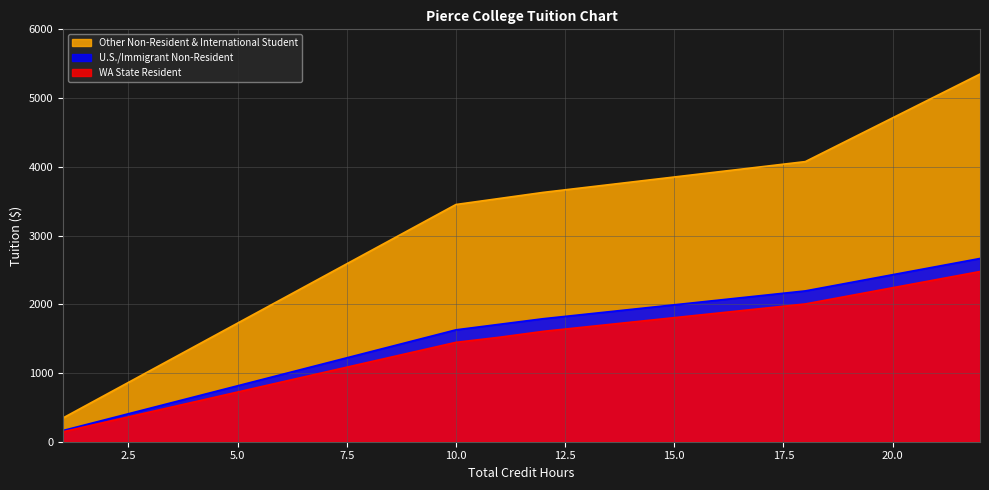

True or false: WA State Resident and U.S./Immigrant Non-Resident intersect in this chart.

False